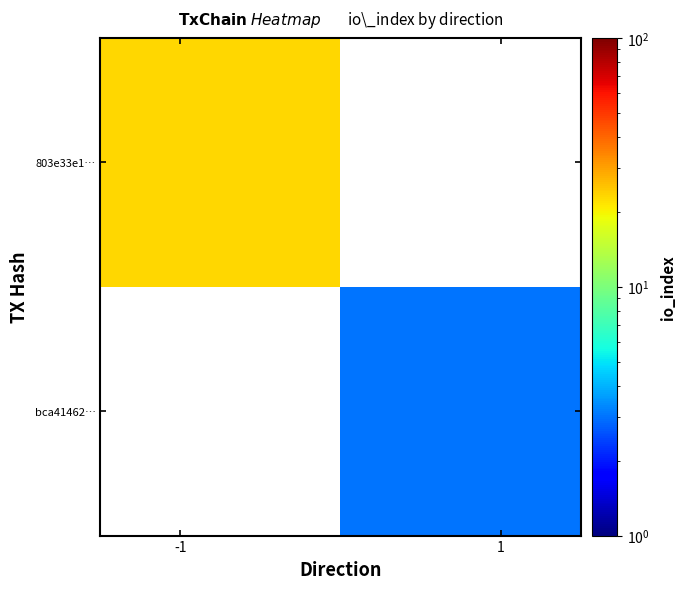

Count the number of data series in this chart.

2